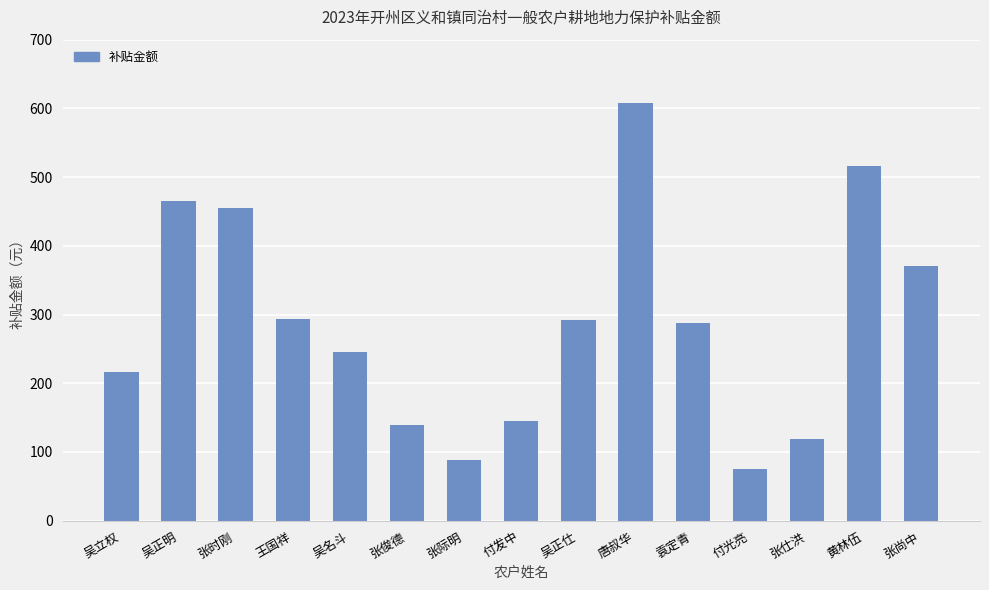

The value at 吴立权 is 302.0. True or false?

False